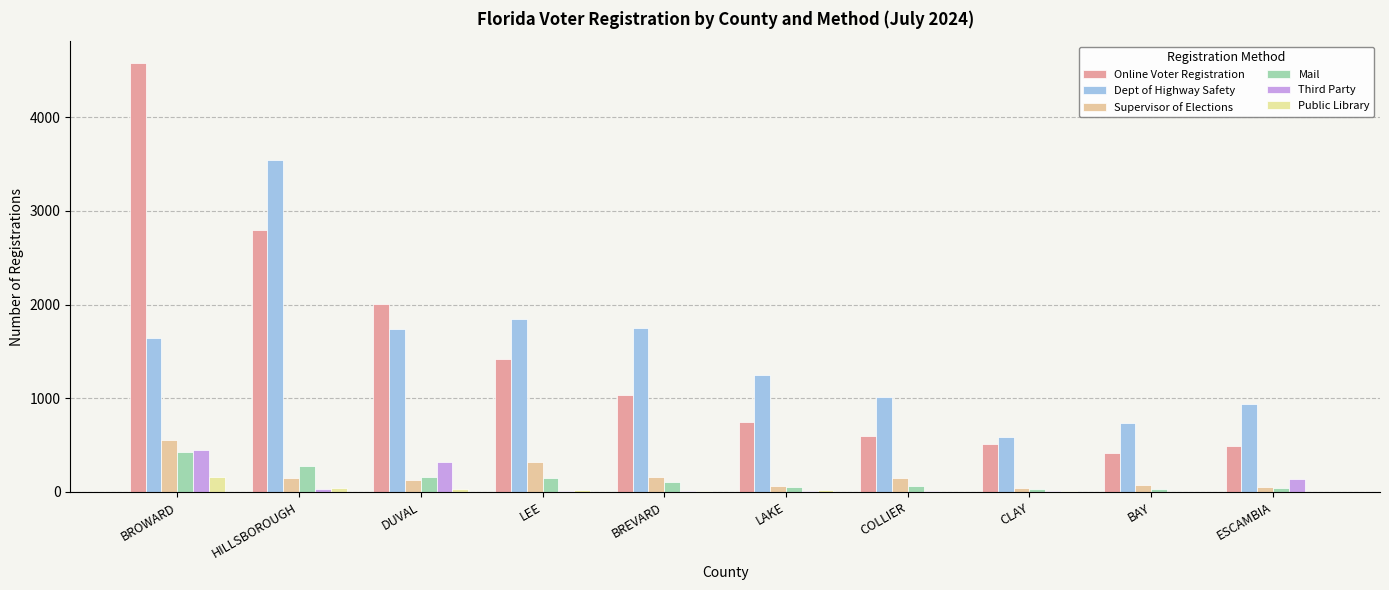

Reading left to right, what are all the values shown in this chart?

Online Voter Registration: BROWARD=4583	HILLSBOROUGH=2793	DUVAL=2008	LEE=1424	BREVARD=1039	LAKE=750	COLLIER=594	CLAY=507	BAY=413	ESCAMBIA=491
Dept of Highway Safety: BROWARD=1645	HILLSBOROUGH=3547	DUVAL=1738	LEE=1847	BREVARD=1746	LAKE=1246	COLLIER=1017	CLAY=587	BAY=736	ESCAMBIA=939
Supervisor of Elections: BROWARD=557	HILLSBOROUGH=153	DUVAL=125	LEE=314	BREVARD=164	LAKE=65	COLLIER=145	CLAY=40	BAY=78	ESCAMBIA=55
Mail: BROWARD=421	HILLSBOROUGH=281	DUVAL=159	LEE=148	BREVARD=103	LAKE=50	COLLIER=65	CLAY=34	BAY=28	ESCAMBIA=45
Third Party: BROWARD=449	HILLSBOROUGH=33	DUVAL=322	LEE=14	BREVARD=9	LAKE=10	COLLIER=6	CLAY=11	BAY=0	ESCAMBIA=137
Public Library: BROWARD=155	HILLSBOROUGH=39	DUVAL=27	LEE=23	BREVARD=10	LAKE=23	COLLIER=2	CLAY=13	BAY=2	ESCAMBIA=1